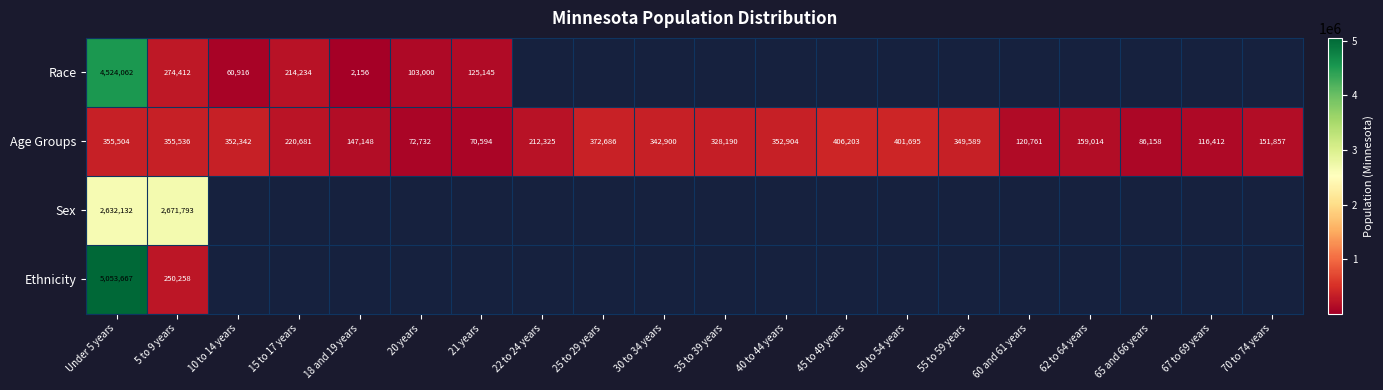

Where is Age Groups nearest to the value 238398?

15 to 17 years